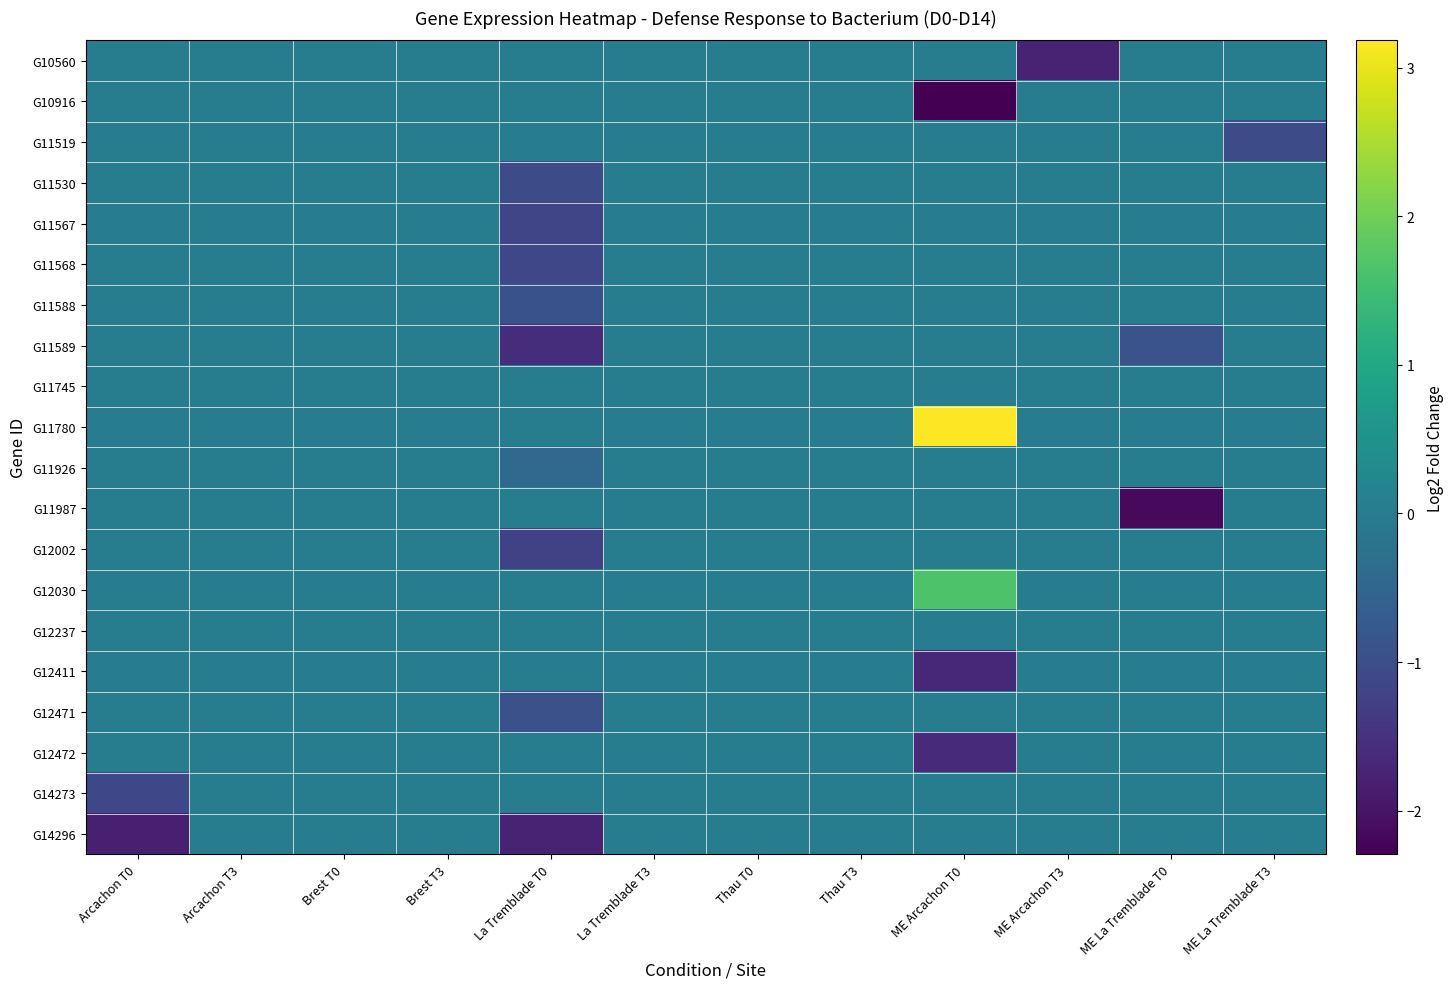

At which category is the sum across all series the highest?

Arcachon T3